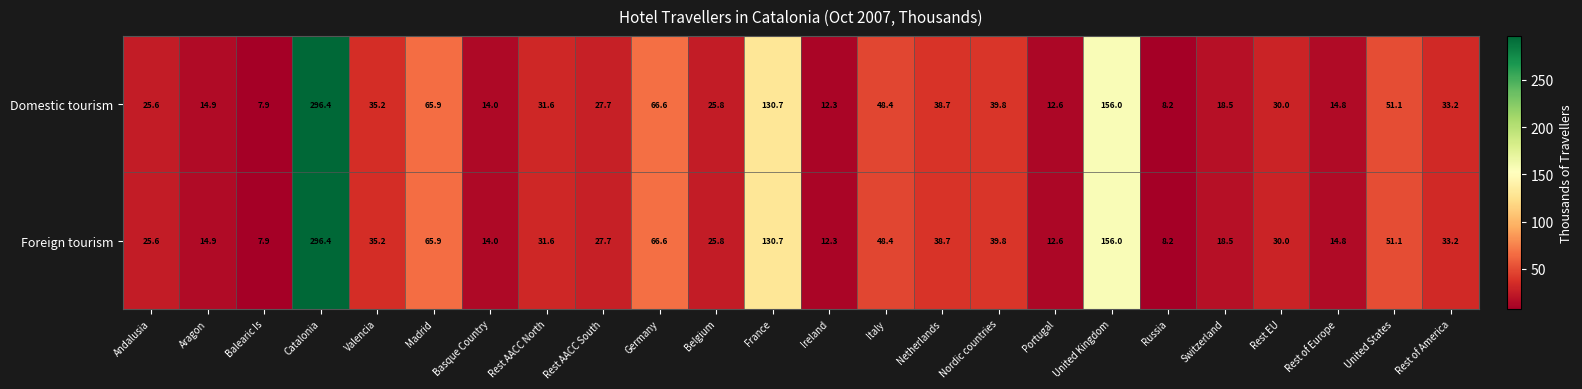

At which category does the chart reach its peak across all series?

Catalonia